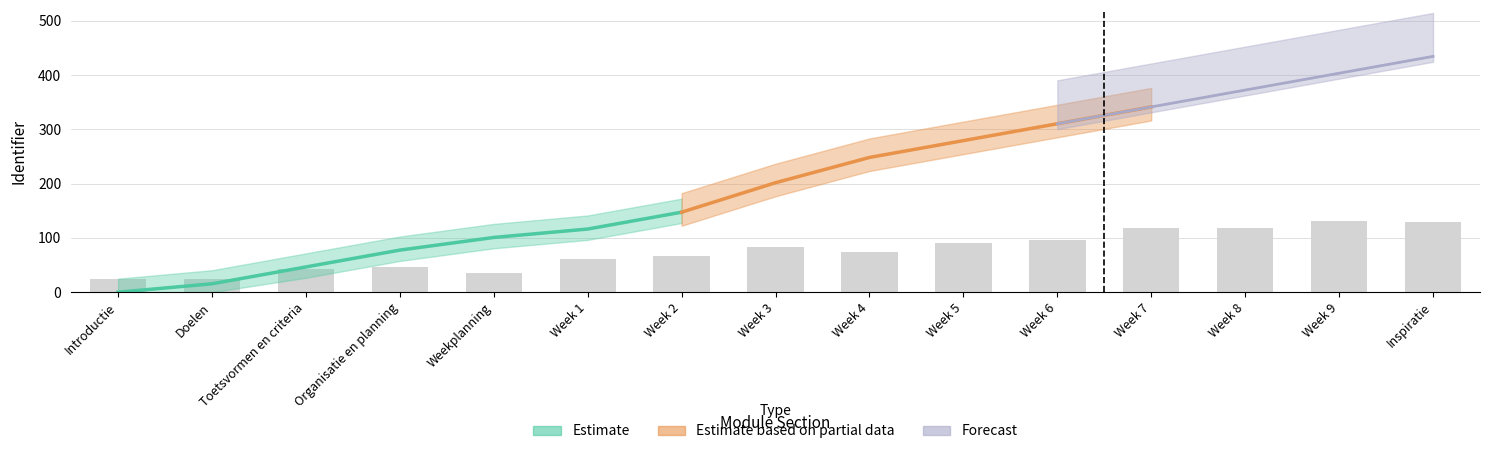

Reading right to left, what are all the values shown in this chart?

Inspiratie=128.6	Week 9=130.3	Week 8=118.1	Week 7=117.4	Week 6=95.7	Week 5=90.0	Week 4=74.2	Week 3=82.8	Week 2=66.7	Week 1=60.4	Weekplanning=34.5	Organisatie en planning=45.7	Toetsvormen en criteria=42.0	Doelen=23.7	Introductie=24.3